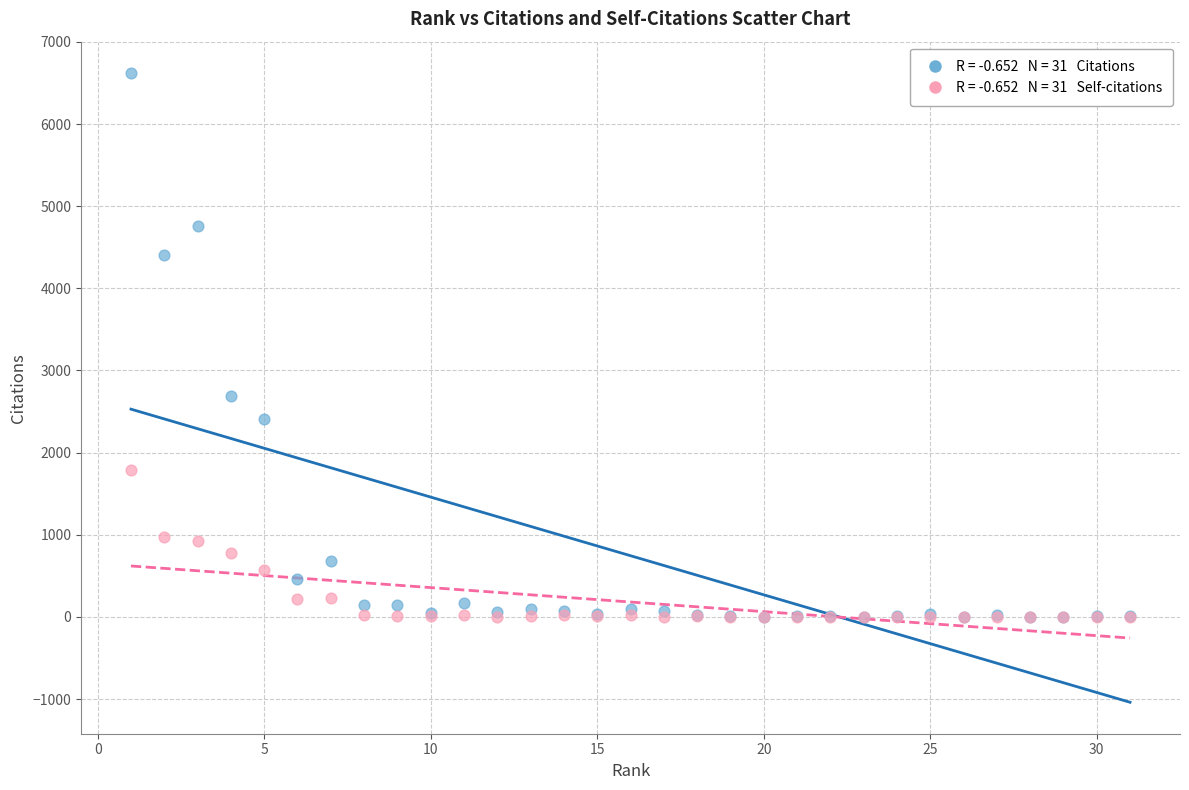

Across all series, what Y value is closest to 3310?

2685